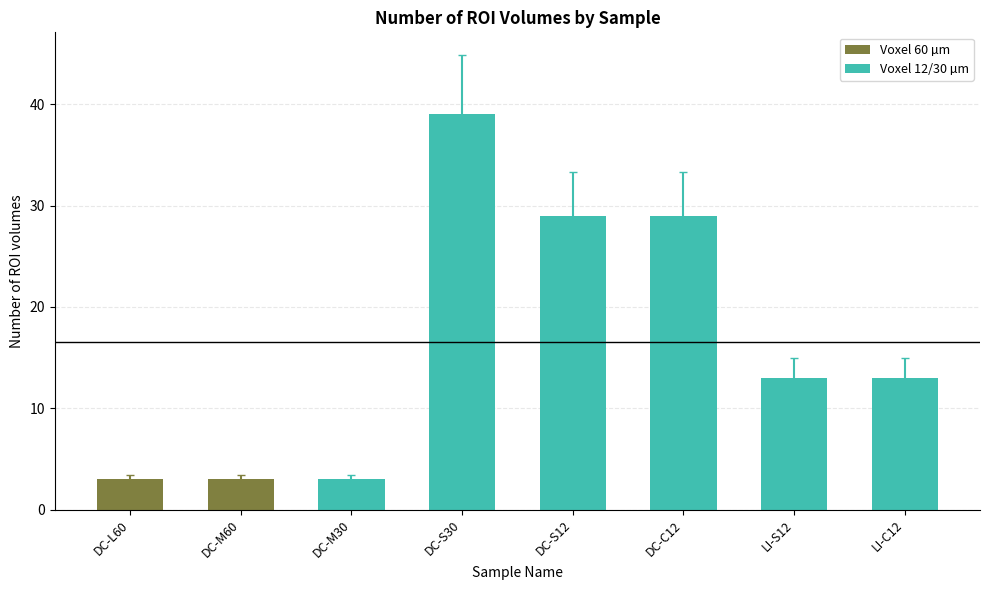

How many bars are there in total?

8